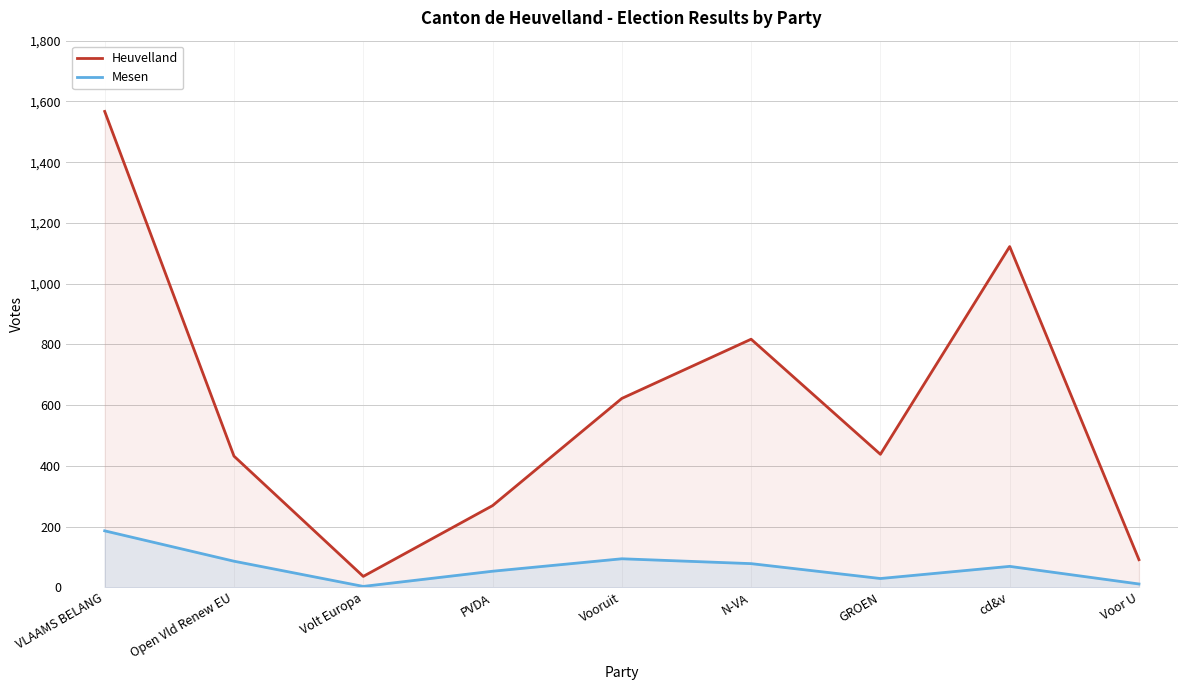

What is the approximate value of Heuvelland at GROEN?

438